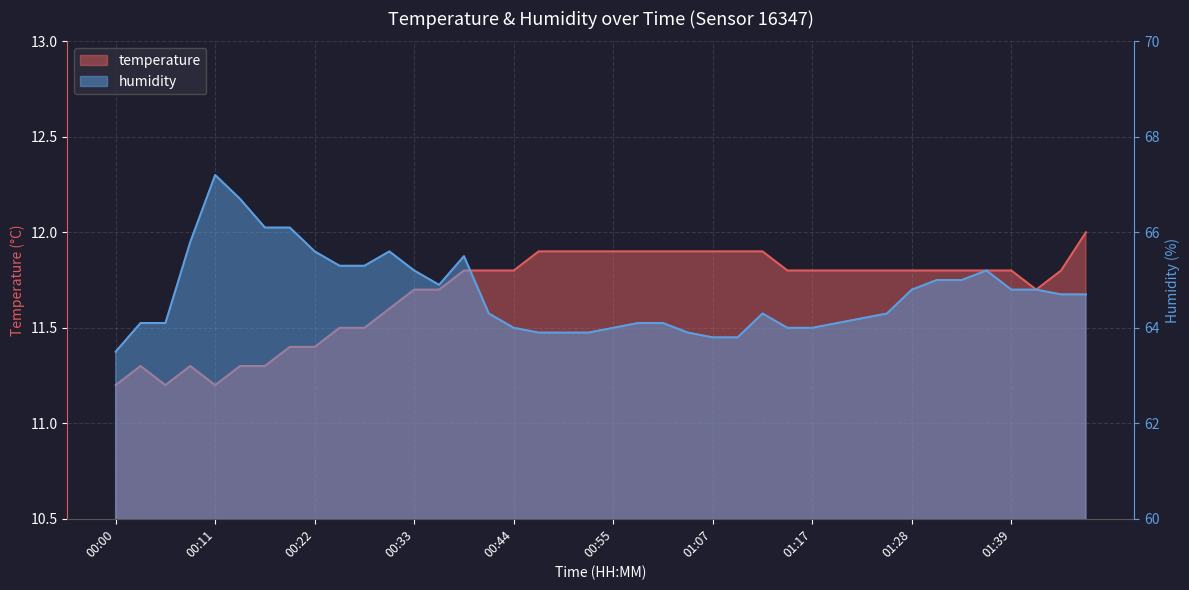

What is the difference between the highest and lowest values at 01:07?

51.9